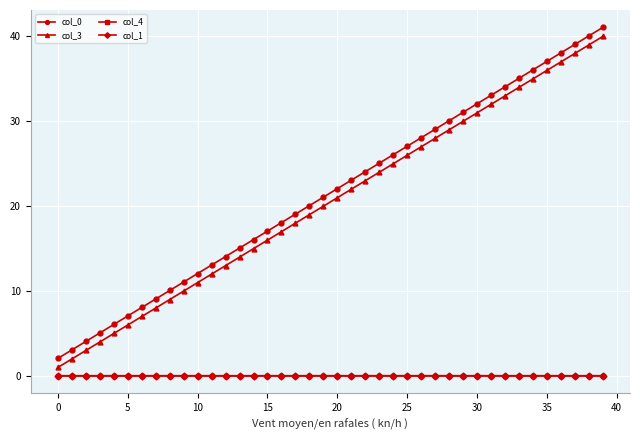

Count the number of categories in the chart.

40